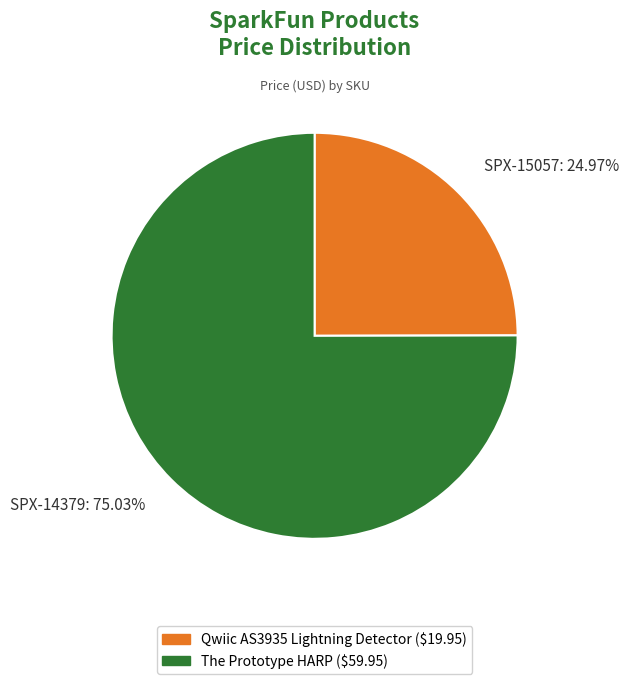

Which slice is the smallest?

SPX-15057